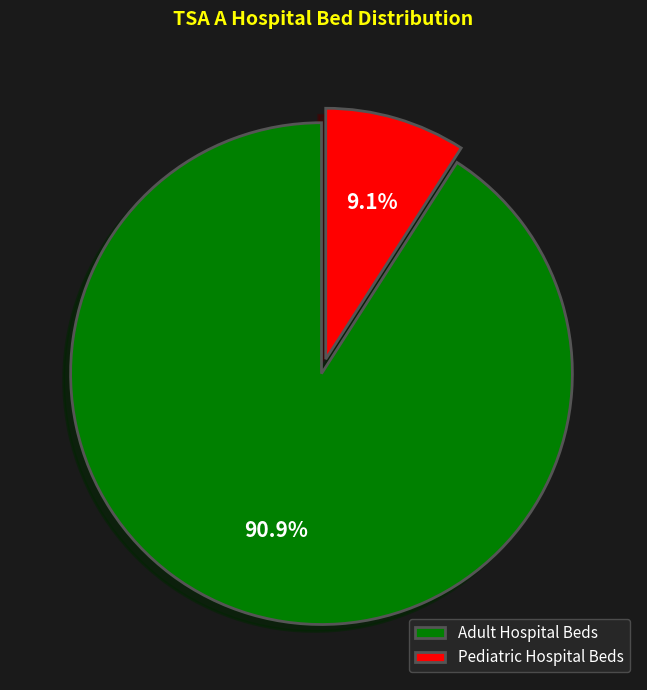

What is the ratio of the value at Adult Hospital Beds to the value at Pediatric Hospital Beds?

10.0